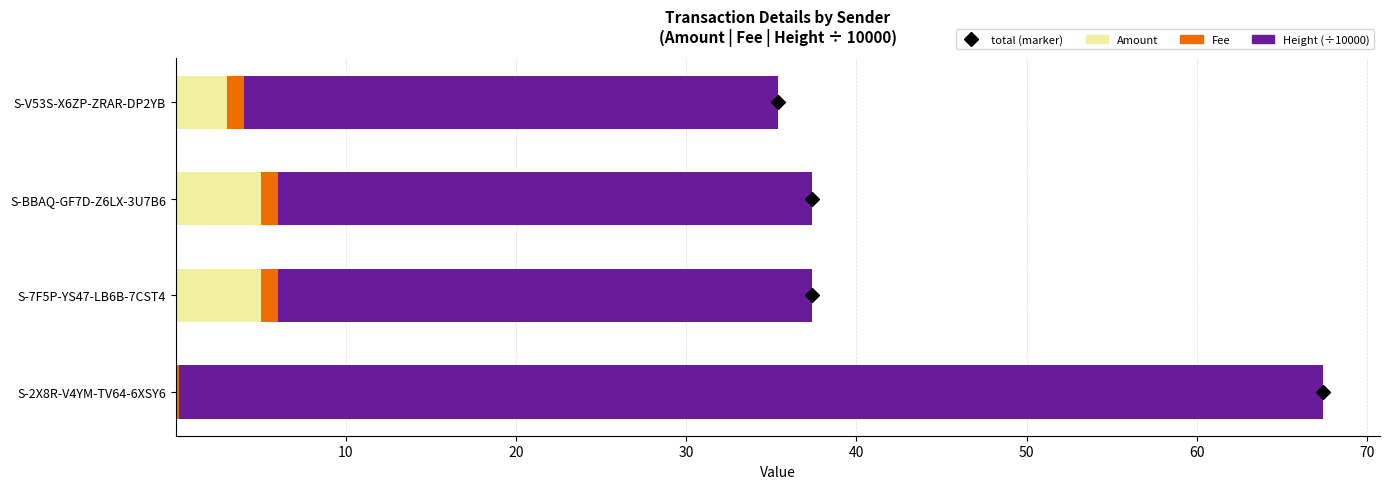

What are all the series names shown in the legend?

Amount, Fee, Height (÷10000)